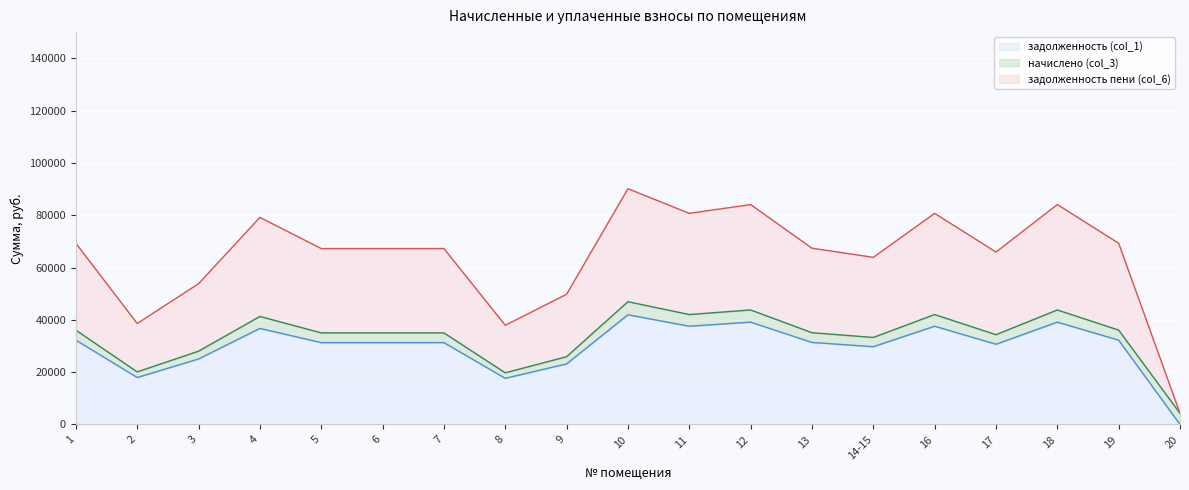

What is the value of the задолженность пени (col_6) point at the 17th from the left?

84082.6